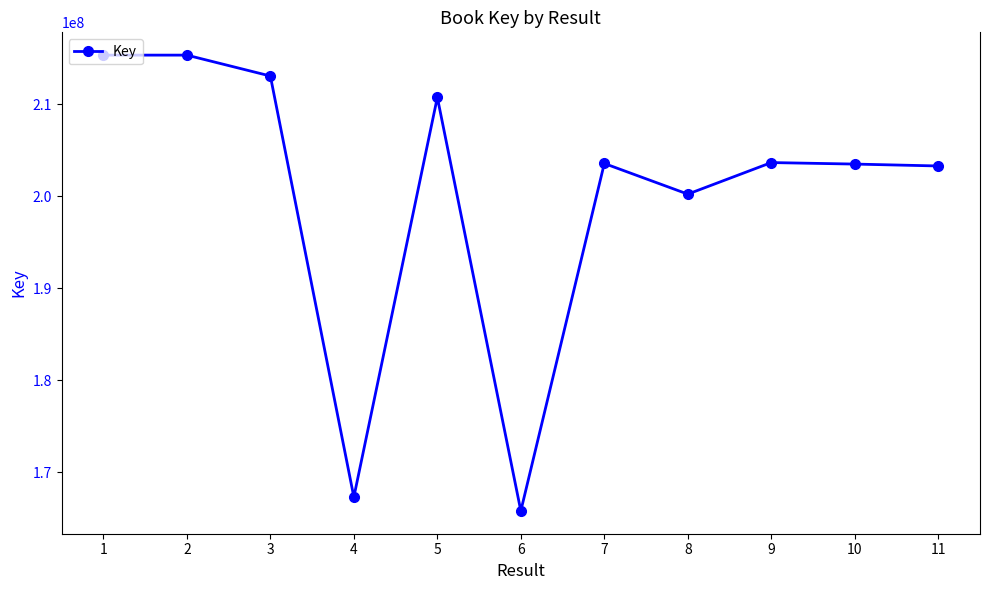

Which has a higher value, 1 or 4?

1